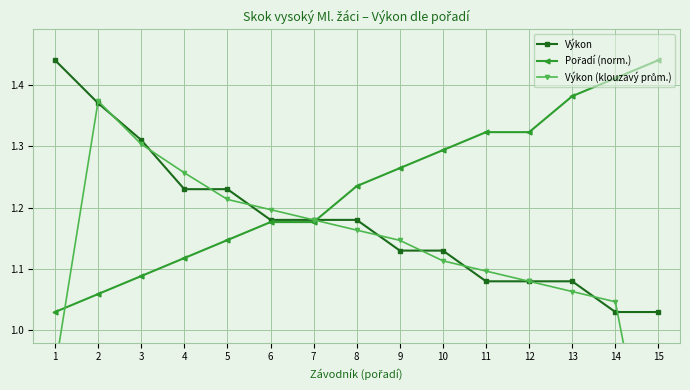

At which category is the sum across all series the highest?

2